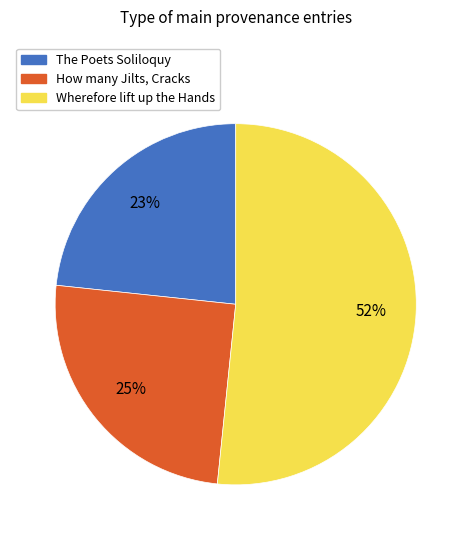

To the nearest percent, what is the average slice percentage?

33%